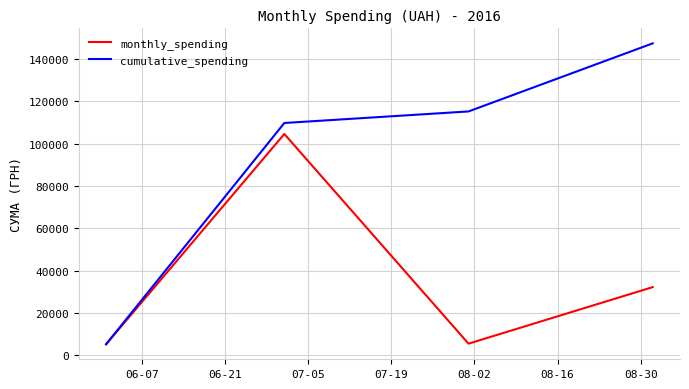

Which series has the widest spread of values?

cumulative_spending